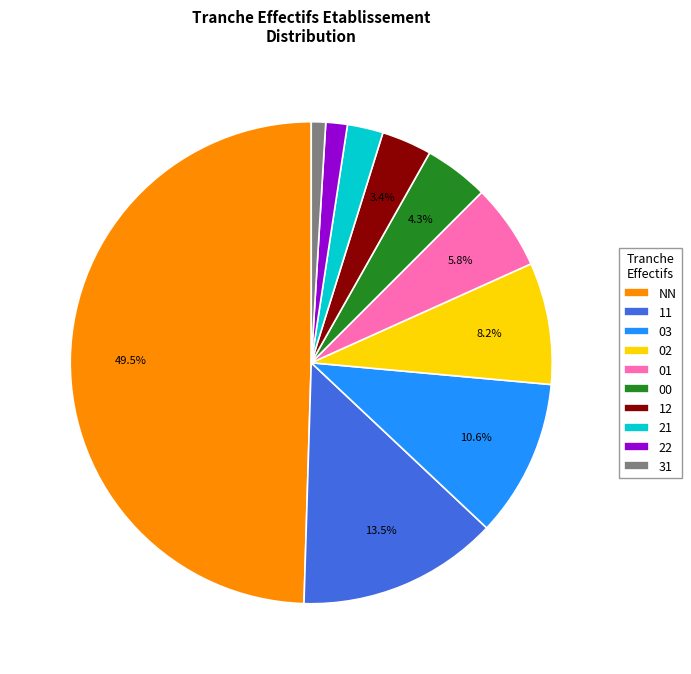

Approximately how many times larger is the value at 01 compared to 11?

0.4